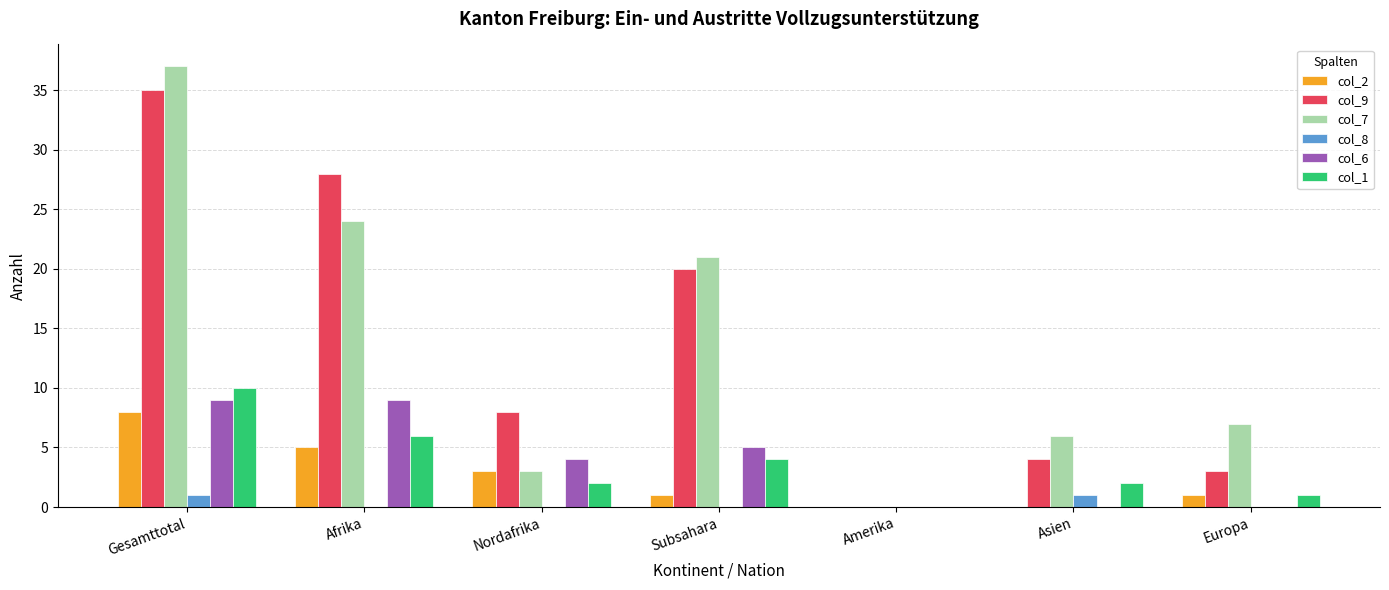

What is the average value of the col_9 series?

14